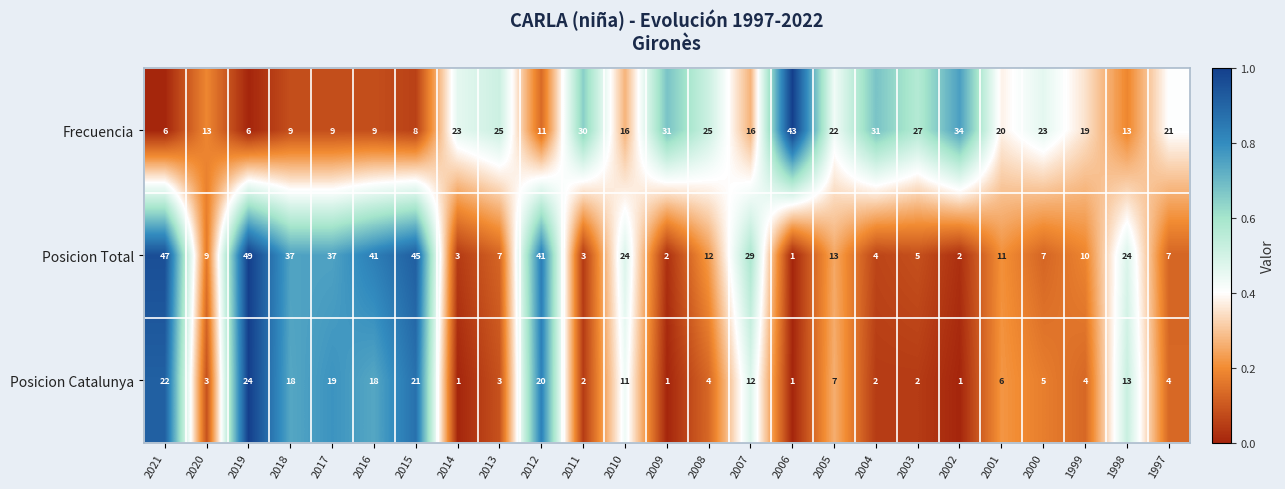

Which label corresponds to the largest value in the chart?

2019